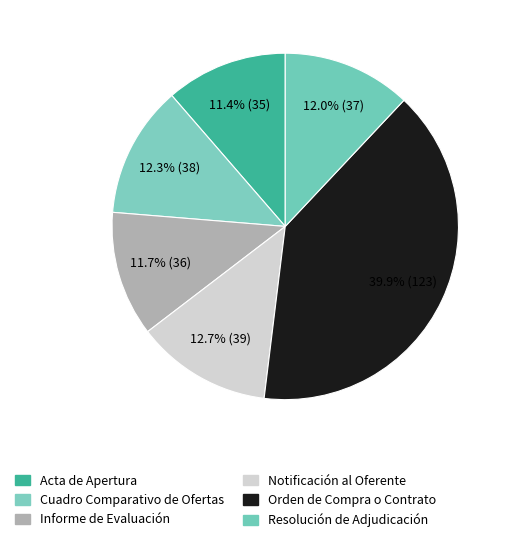

Count the number of slices in the pie.

6